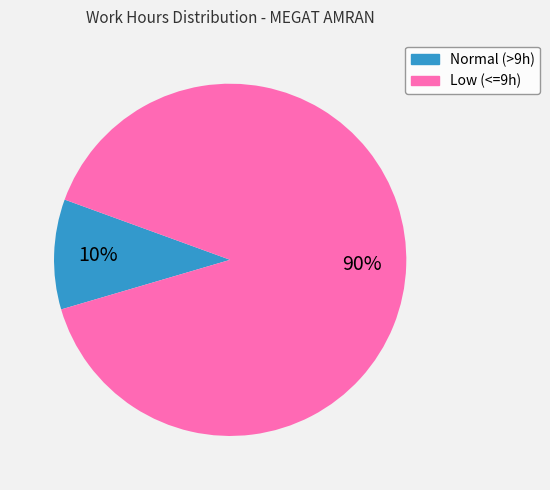

Does any single category account for the majority?

Yes